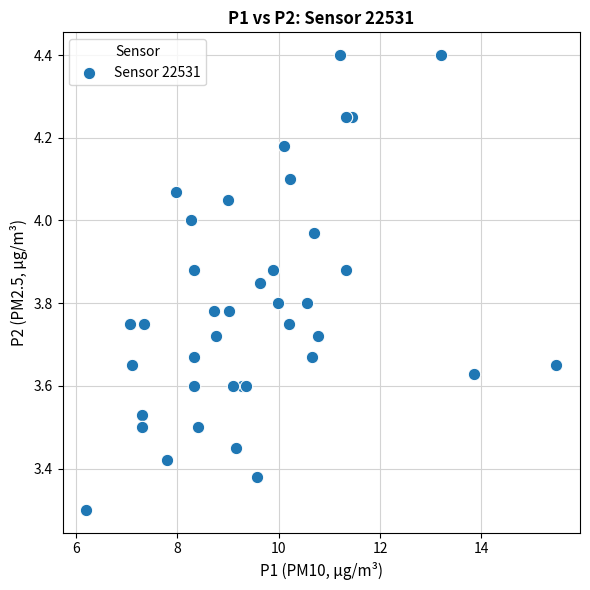

What Y value in the scatter plot is closest to 3?

3.3